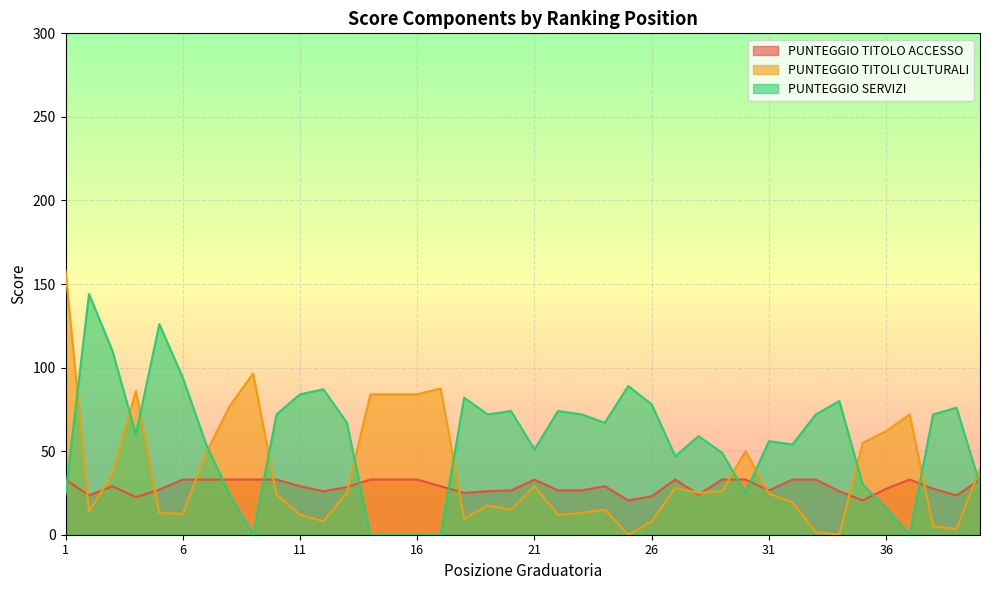

Reading right to left, list all the values displayed in this chart.

PUNTEGGIO TITOLO ACCESSO: 40=33.0	39=23.5	38=27.5	37=33.0	36=27.5	35=20.5	34=26.0	33=33.0	32=33.0	31=26.5	30=33.0	29=33.0	28=24.0	27=33.0	26=23.0	25=20.5	24=29.0	23=26.5	22=26.5	21=33.0	20=26.5	19=26.0	18=25.0	17=29.0	16=33.0	15=33.0	14=33.0	13=28.5	12=26.0	11=29.0	10=33.0	9=33.0	8=33.0	7=33.0	6=33.0	5=27.0	4=22.5	3=29.0	2=23.5	1=33.0
PUNTEGGIO TITOLI CULTURALI: 40=39.5	39=3.5	38=5.0	37=72.0	36=62.0	35=55.0	34=0.0	33=1.5	32=19.5	31=24.5	30=50.0	29=26.0	28=25.0	27=28.0	26=8.0	25=0.0	24=15.0	23=13.0	22=12.0	21=29.0	20=15.0	19=17.5	18=9.5	17=87.5	16=84.0	15=84.0	14=84.0	13=25.0	12=8.0	11=12.0	10=24.0	9=96.5	8=77.0	7=49.0	6=12.5	5=13.0	4=86.0	3=36.0	2=14.0	1=158.0
PUNTEGGIO SERVIZI: 40=30.0	39=76.0	38=72.0	37=0.0	36=16.0	35=30.0	34=80.0	33=72.0	32=54.0	31=56.0	30=25.0	29=49.0	28=59.0	27=47.0	26=78.0	25=89.0	24=67.0	23=72.0	22=74.0	21=51.0	20=74.0	19=72.0	18=82.0	17=0.0	16=0.0	15=0.0	14=0.0	13=67.0	12=87.0	11=84.0	10=72.0	9=0.0	8=24.0	7=54.0	6=94.0	5=126.0	4=60.0	3=110.0	2=144.0	1=24.0